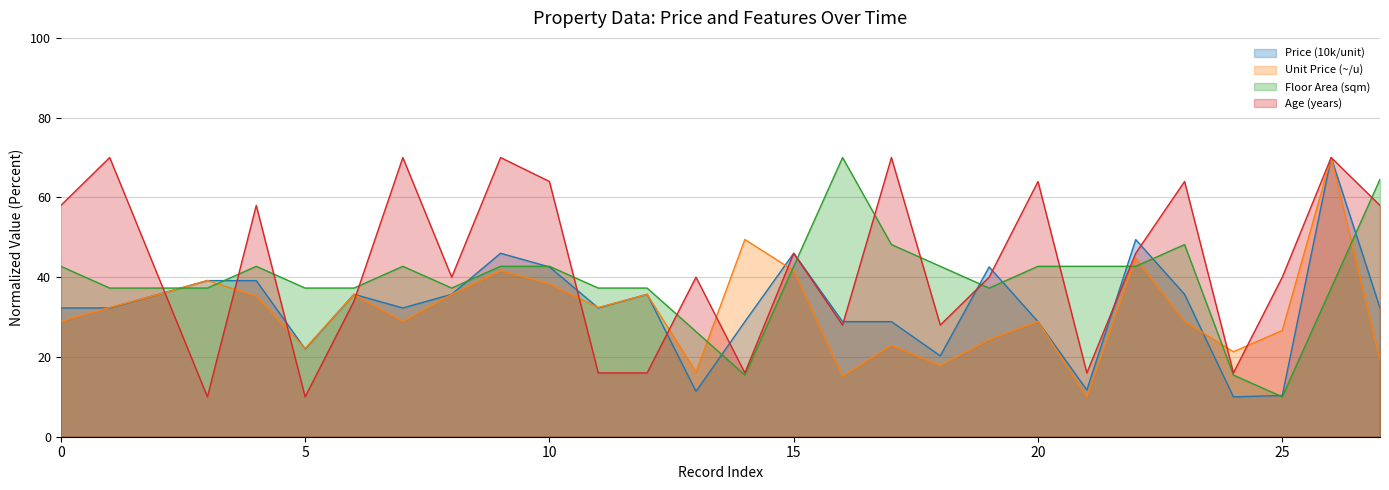

Which series has the largest range (max minus min)?

Price (10k/unit)